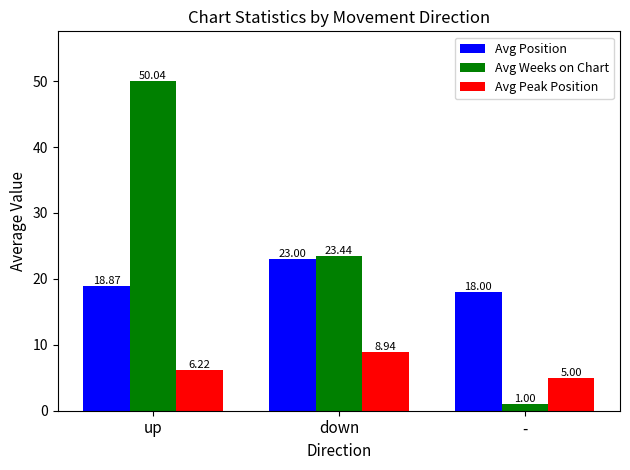

Is it true that Avg Weeks on Chart equals 23.4 at down?

True